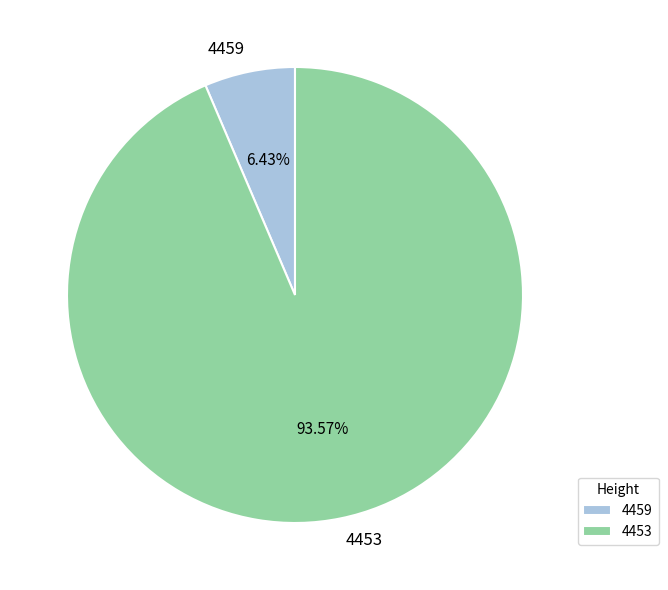

To the nearest percent, what portion does 4453 represent?

94%